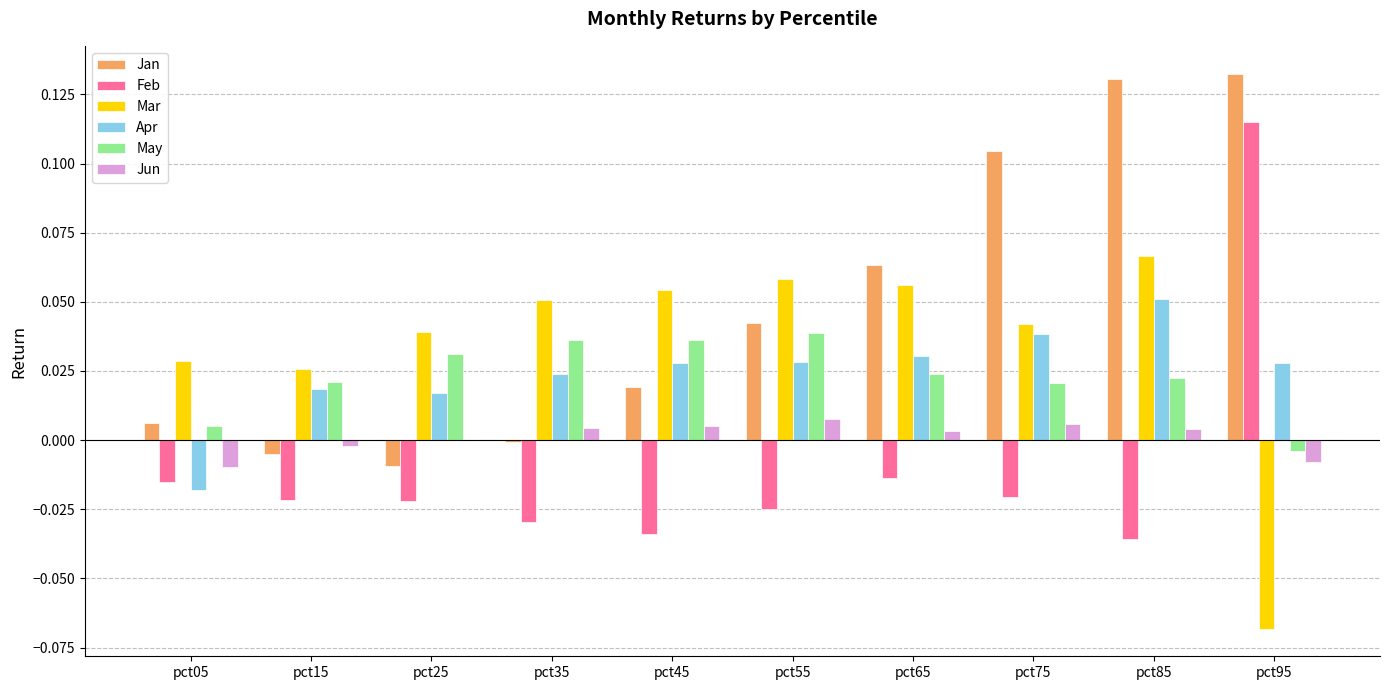

True or false: Jan has a value of 0.0 at pct45.

True